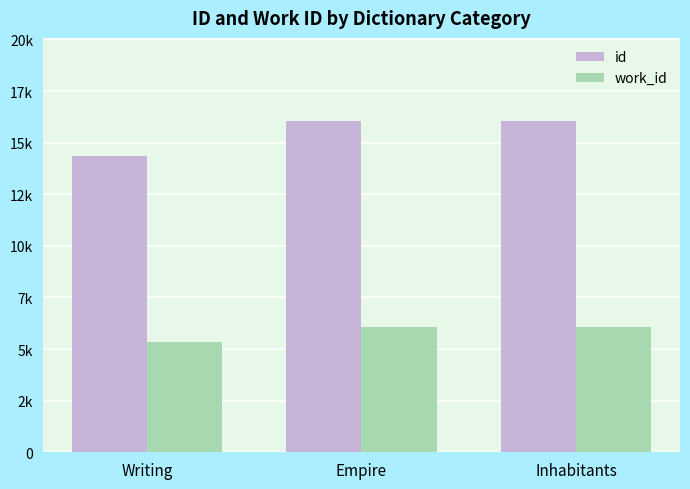

Which category has the highest value in the work_id series?

Inhabitants